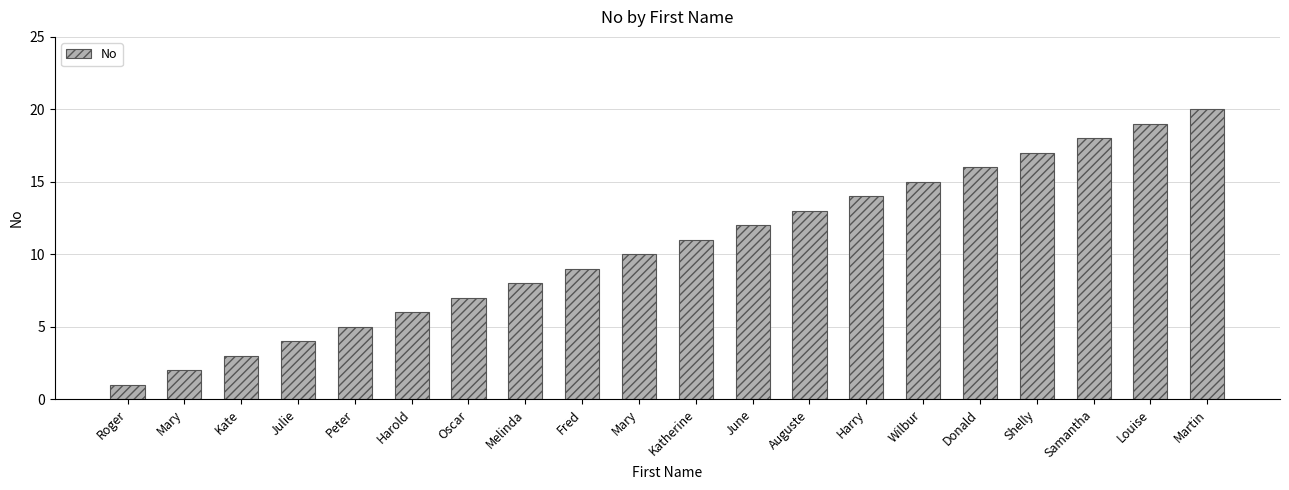

What is the difference between the values at Donald and Kate?

13